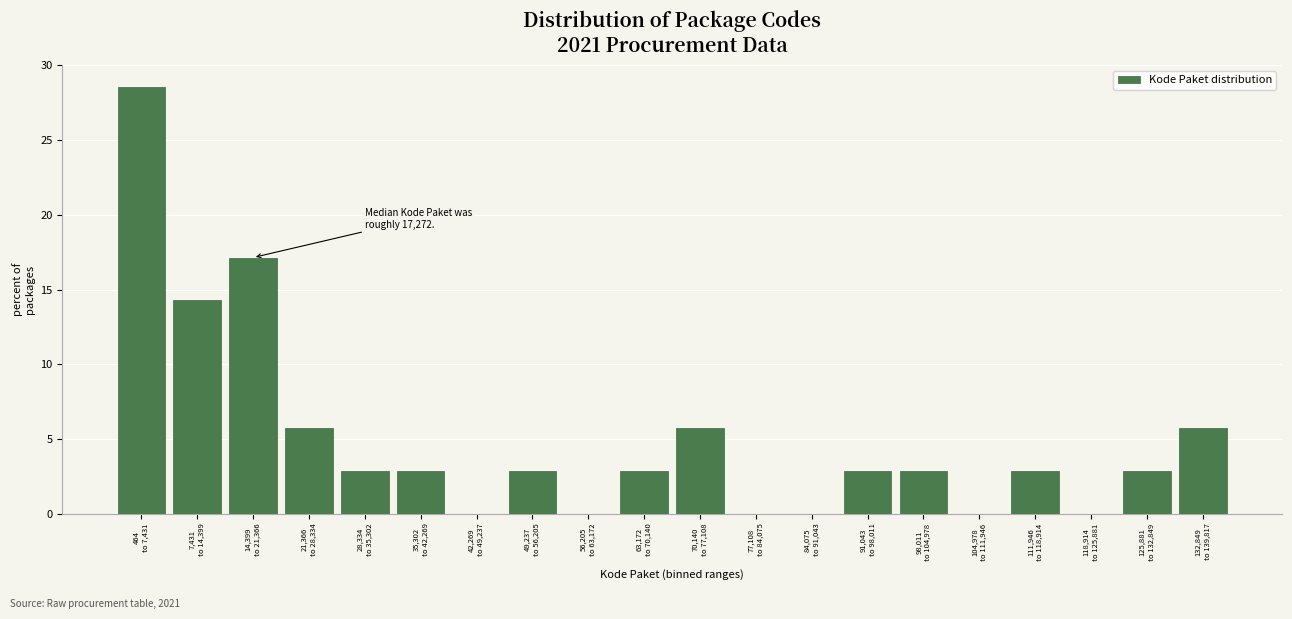

What is the greatest value displayed?

28.6